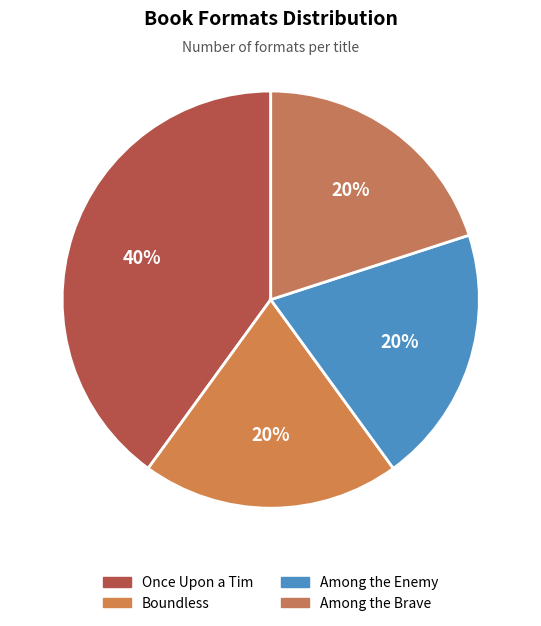

Does Among the Enemy represent more than half of the total?

No